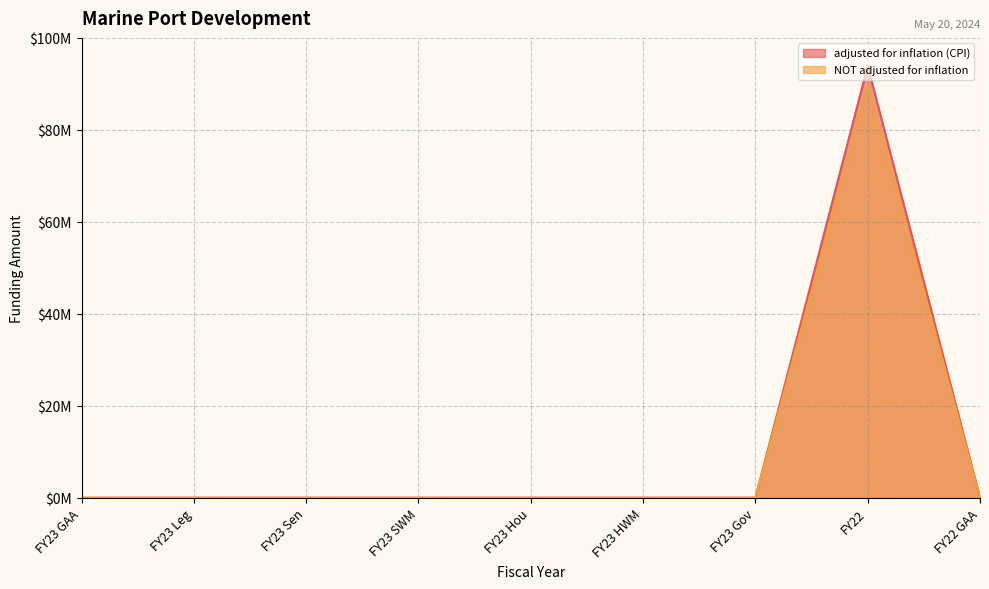

How many positive values does the adjusted for inflation (CPI) series have?

1